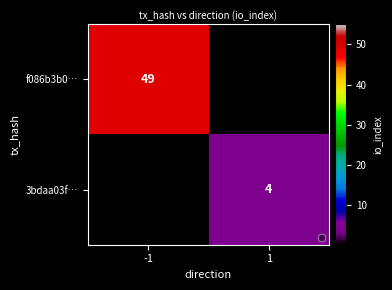

The value of 3bdaa03f… at 1 is 4. True or false?

True